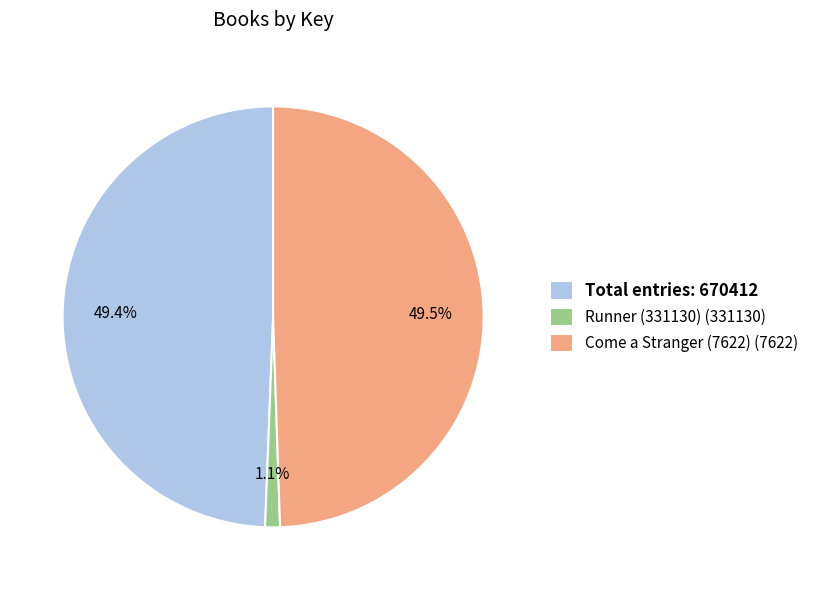

Is Runner (331130) (331130) the majority of the pie?

No